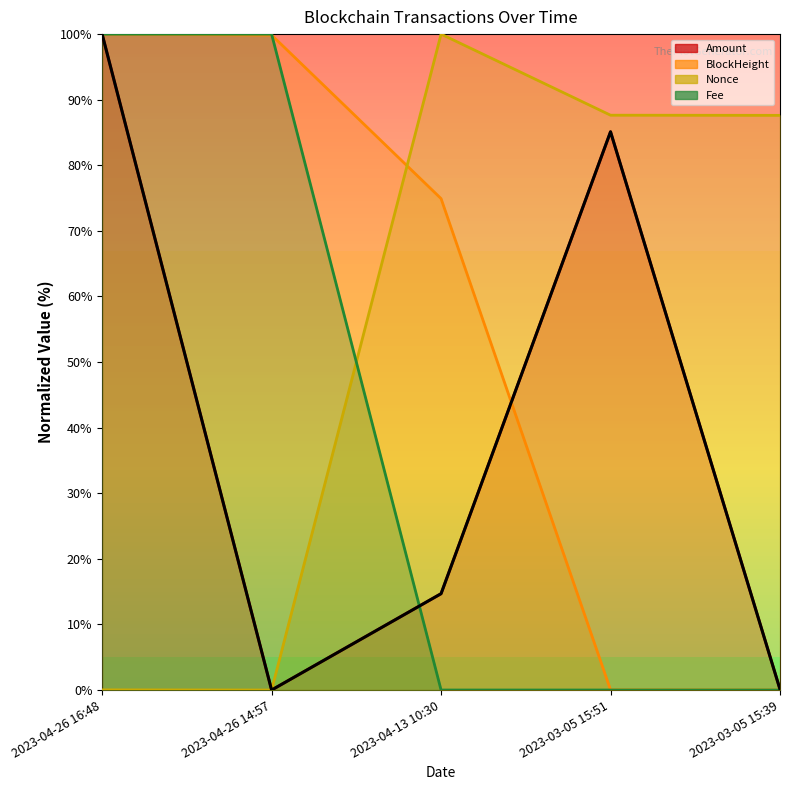

Which series has the widest spread of values?

Amount